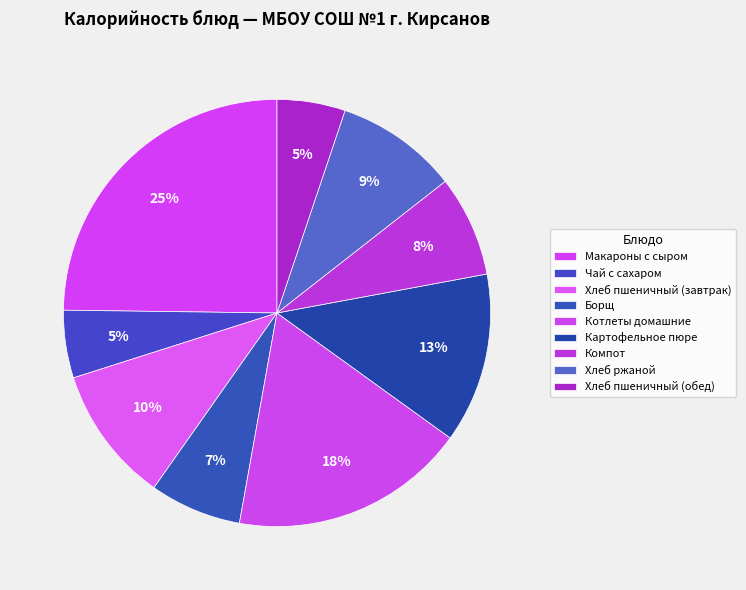

How many segments does this pie chart have?

9